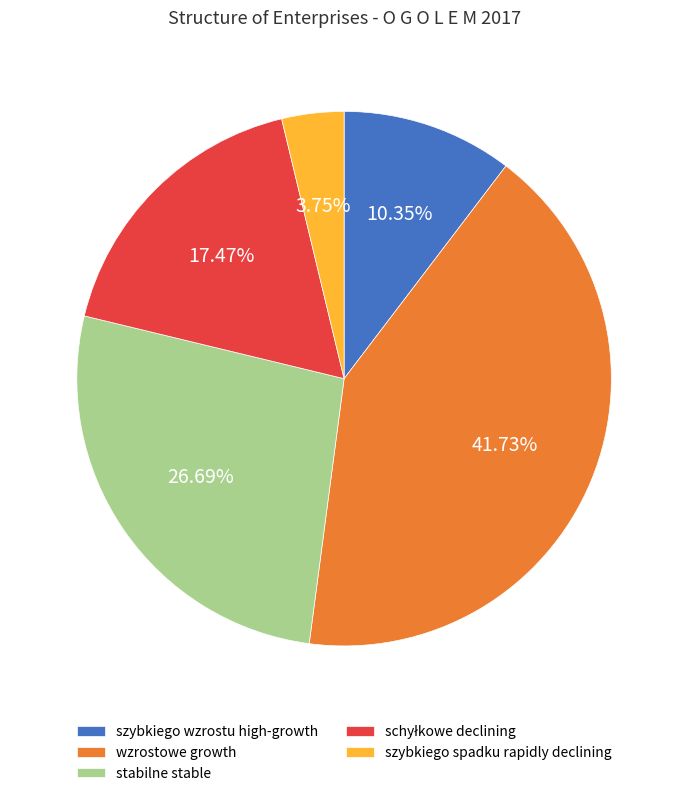

What is the smallest slice in the pie chart?

szybkiego spadku rapidly declining